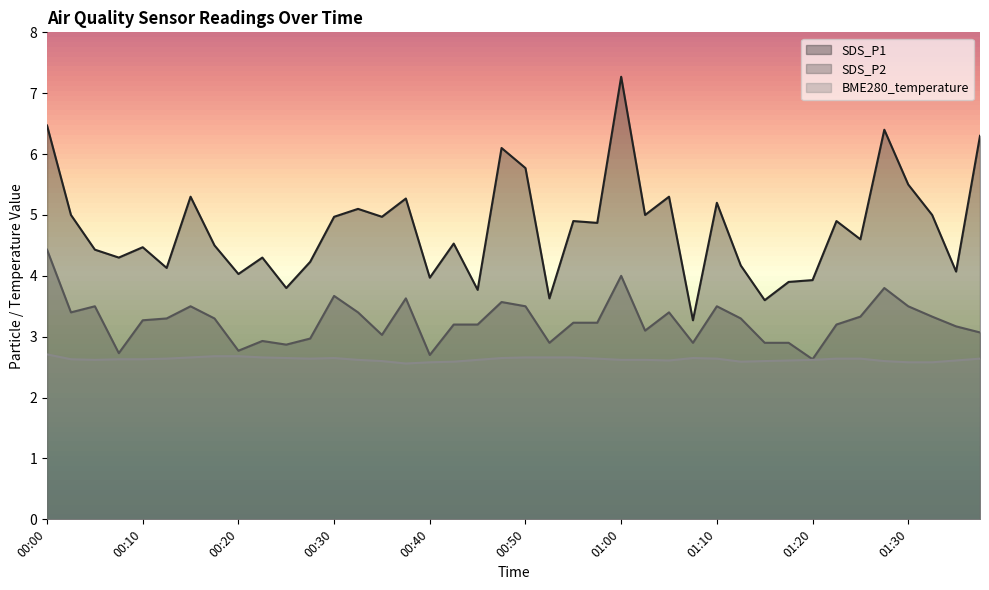

What are all the series names shown in the legend?

SDS_P1, SDS_P2, BME280_temperature